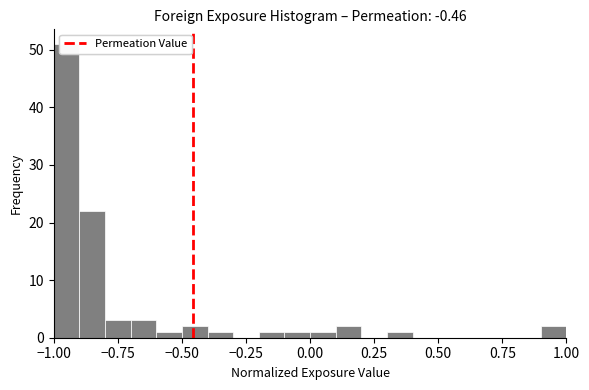

Around what value on the x-axis is the tallest bar? Give the approximate position of its centre, as read against the axis.

-0.95